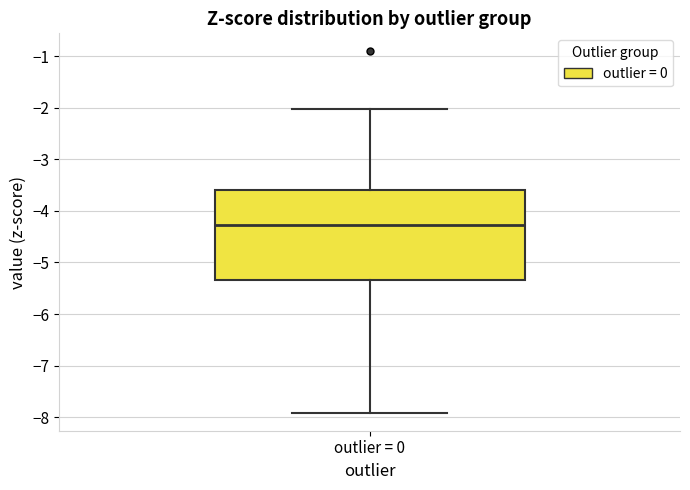

Read this box plot against the y-axis: the position of the median line, the range covered by the box, and the ends of both whiskers. The values are not printed on the chart, so give them approximately, as read against the axis.

median -4.3, box -5.3 to -3.6, whiskers -7.9 to -2.0